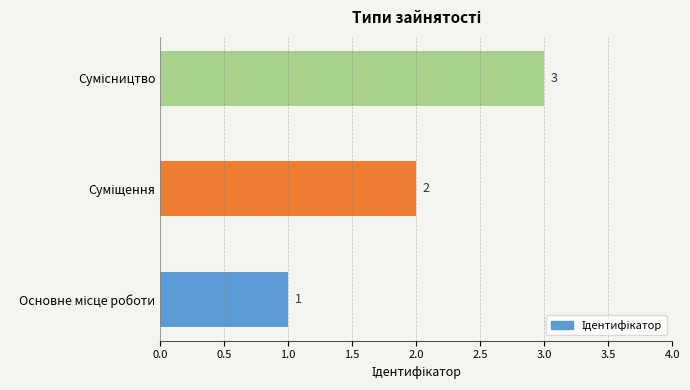

Count the values in the range 1 to 3.

3